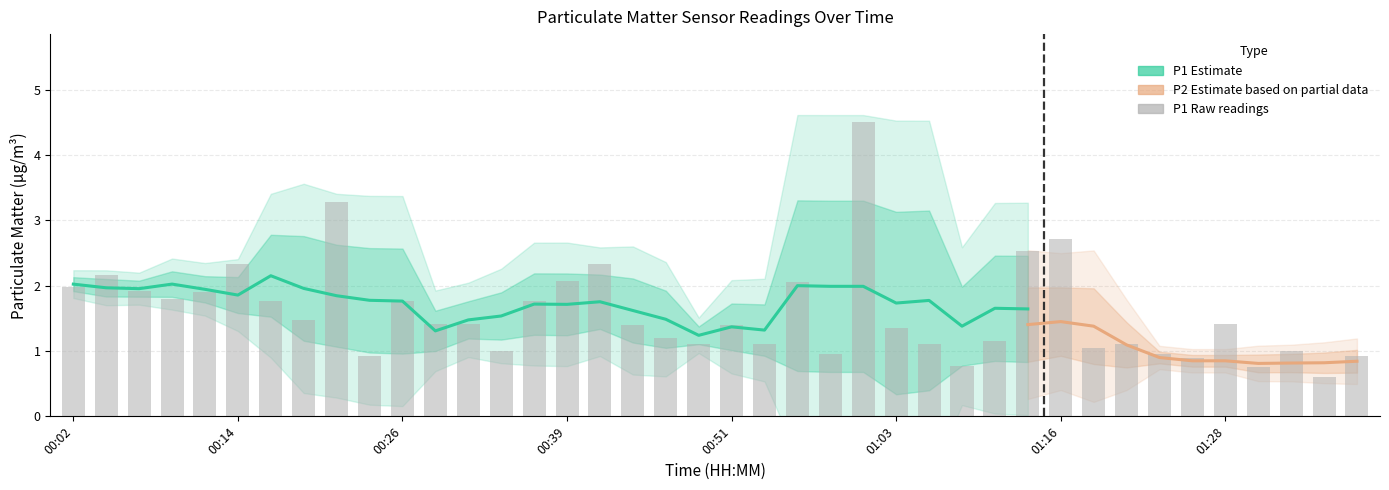

What is the difference between the values at 01:23 and 00:36?

0.8